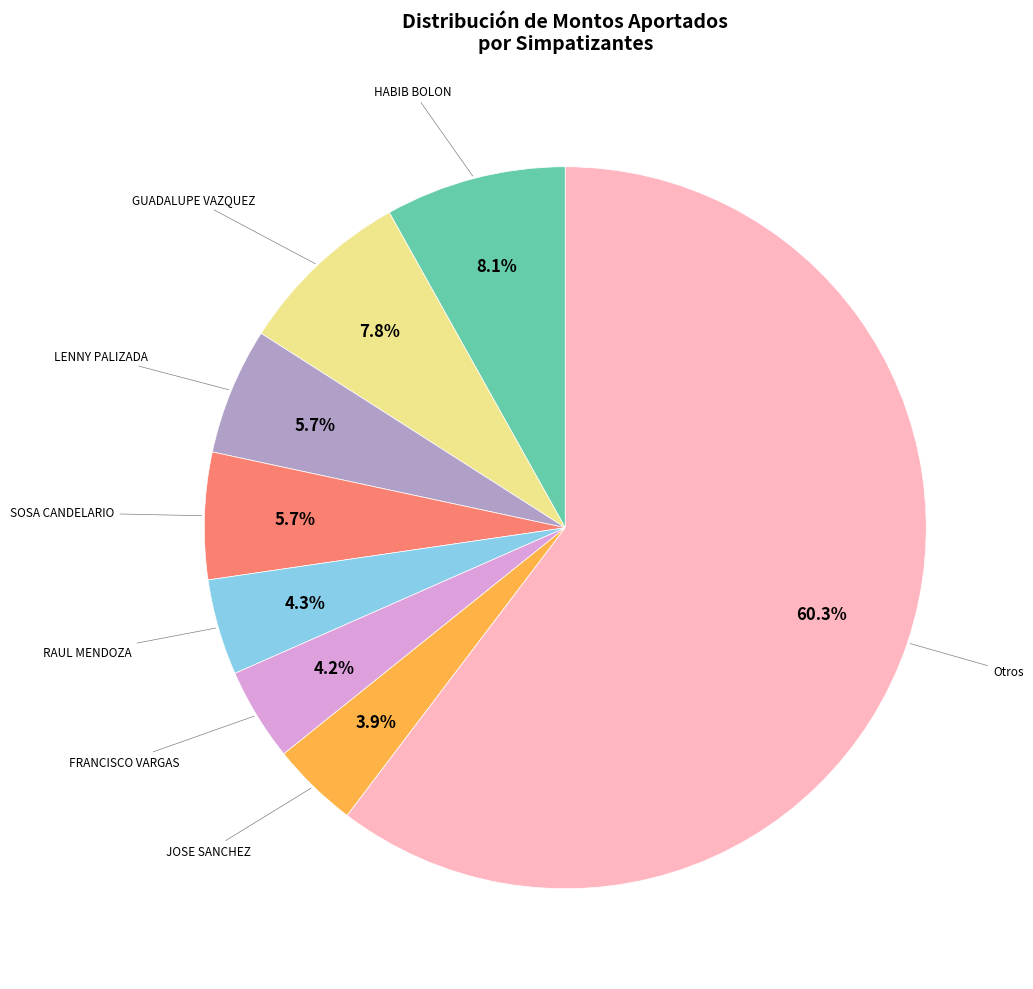

Is there a majority slice in this chart?

Yes